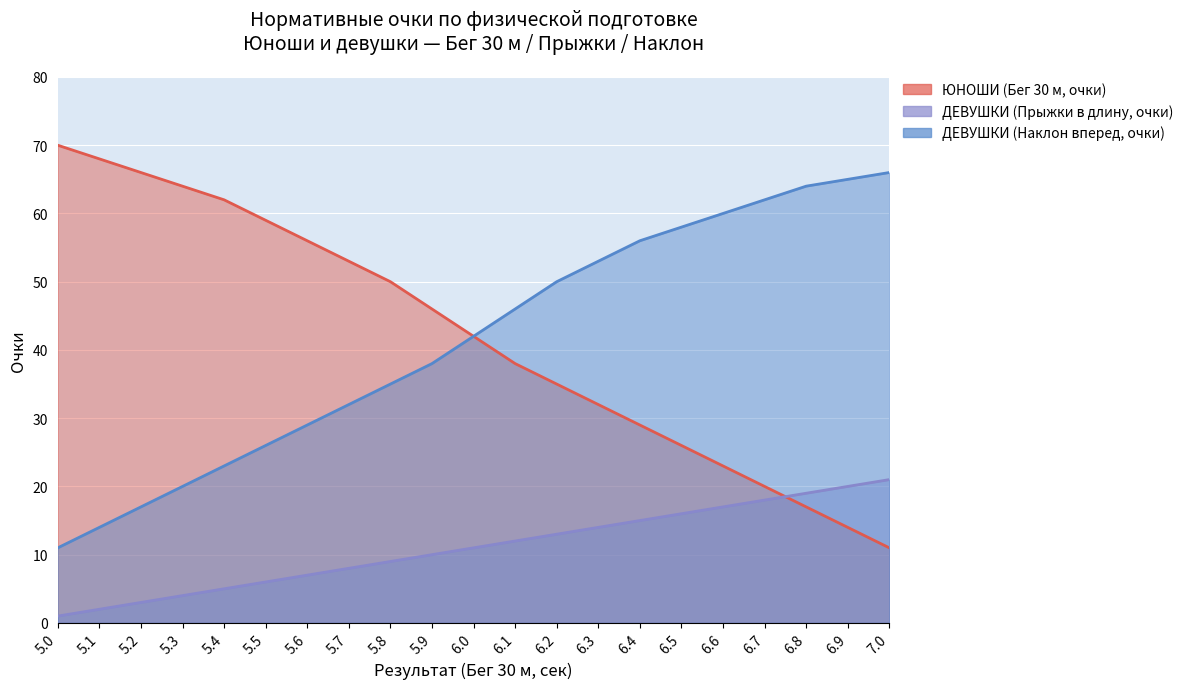

What is the lowest value of the ДЕВУШКИ (Наклон вперед, очки) series?

11